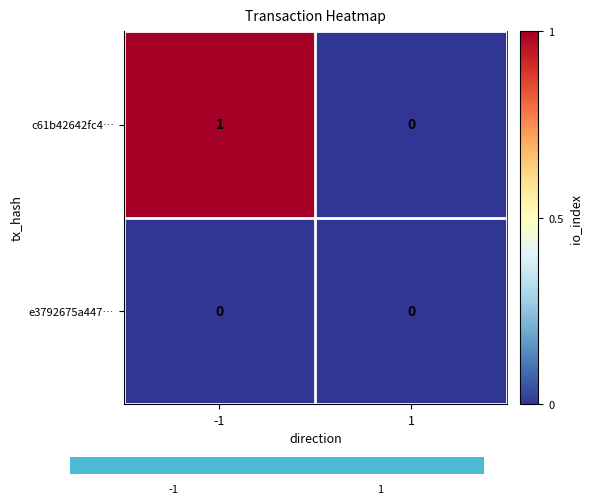

Reading right to left, what are all the values shown in this chart?

c61b42642fc4…: 1=0	-1=1
e3792675a447…: 1=0	-1=0